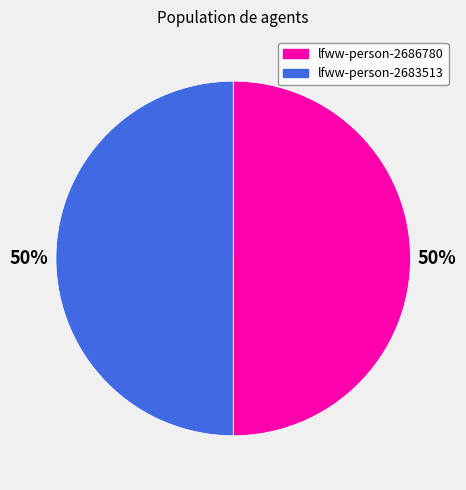

The lfww-person-2686780 slice represents 36% of the pie. True or false?

False